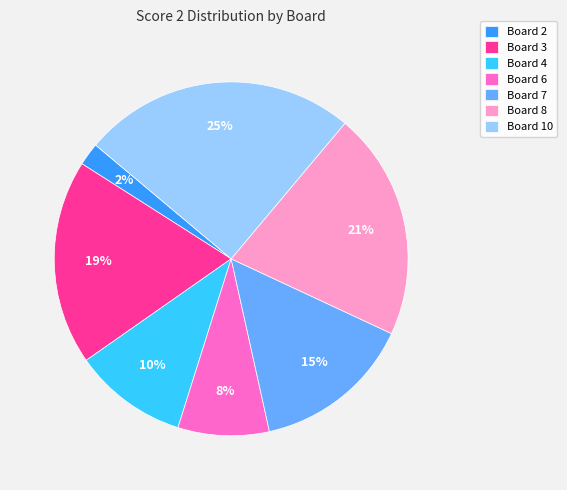

Rank the categories by value from lowest to highest.

Board 2, Board 6, Board 4, Board 7, Board 3, Board 8, Board 10